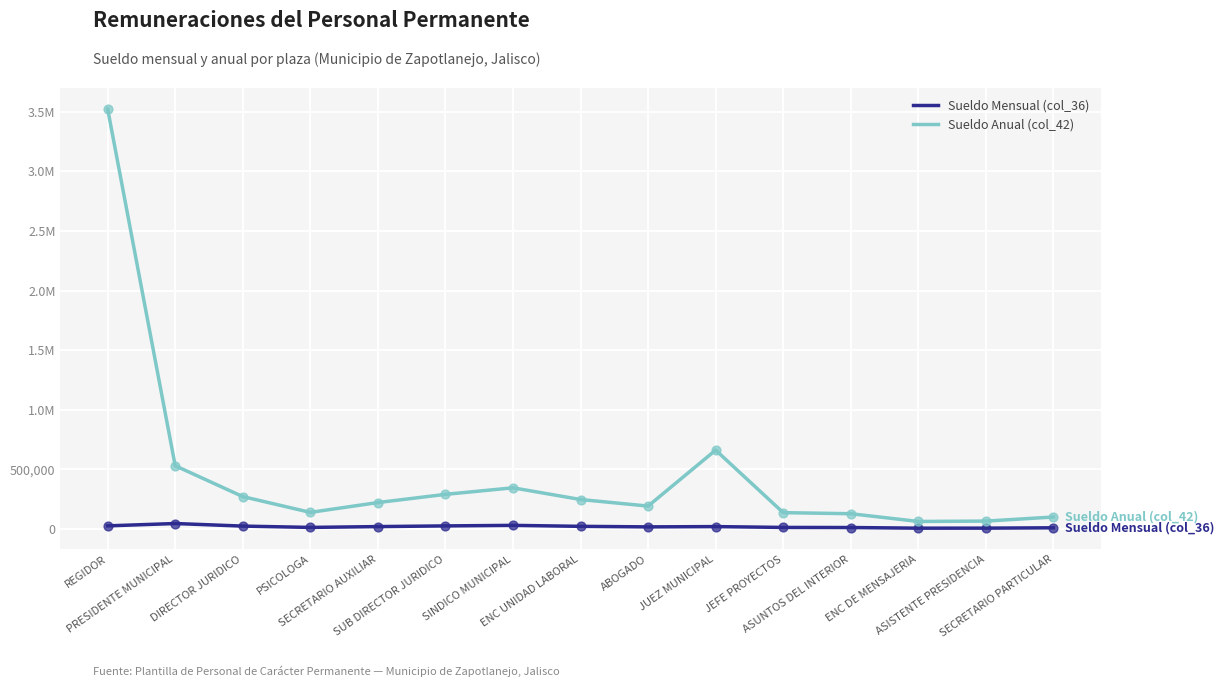

At how many categories does at least one series exceed 185560?

9